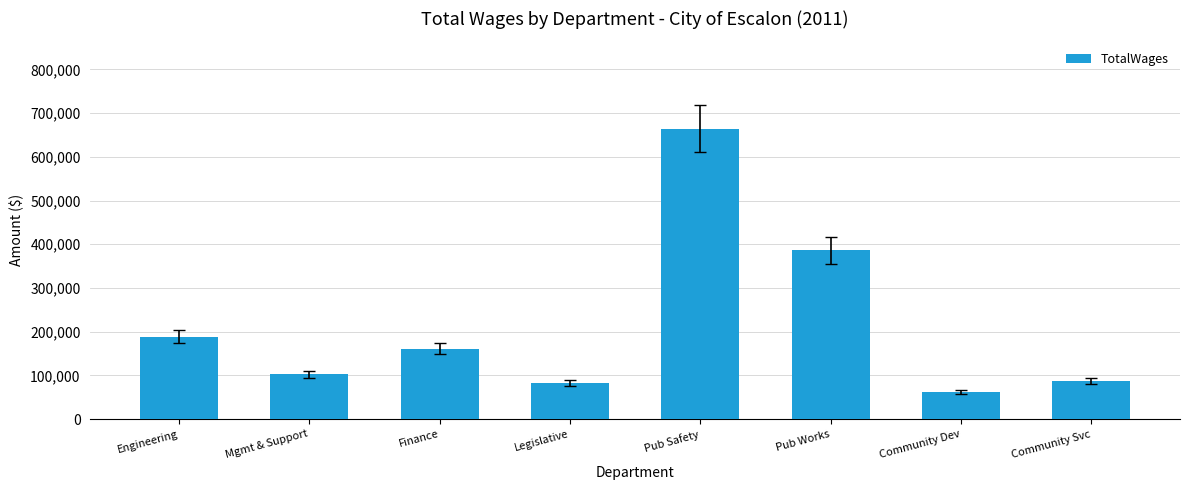

What is the label of the 3rd bar from the right?

Pub Works